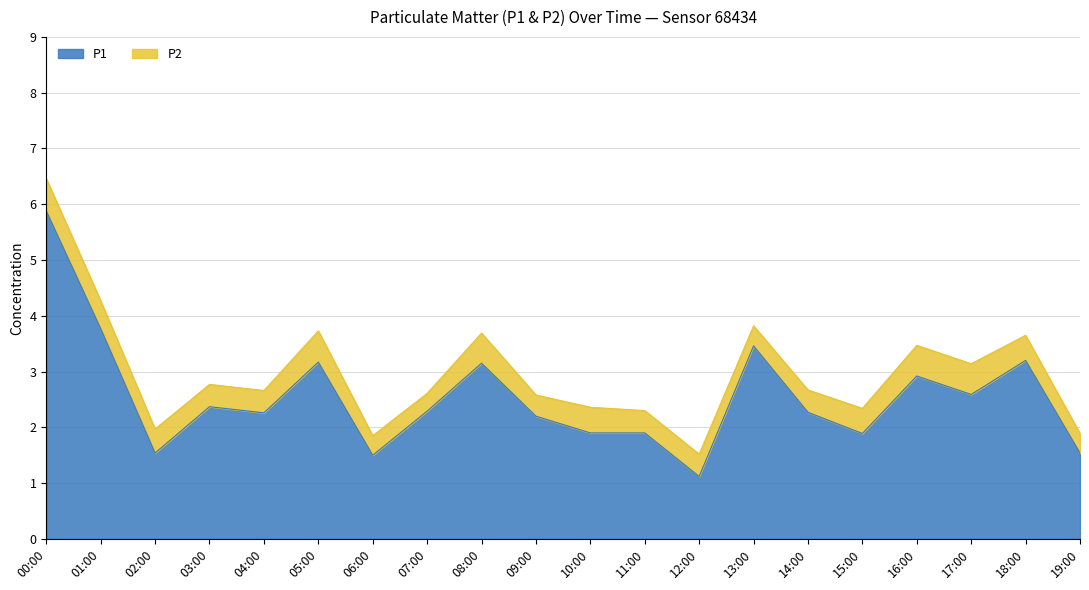

What is the smallest value displayed?

0.3